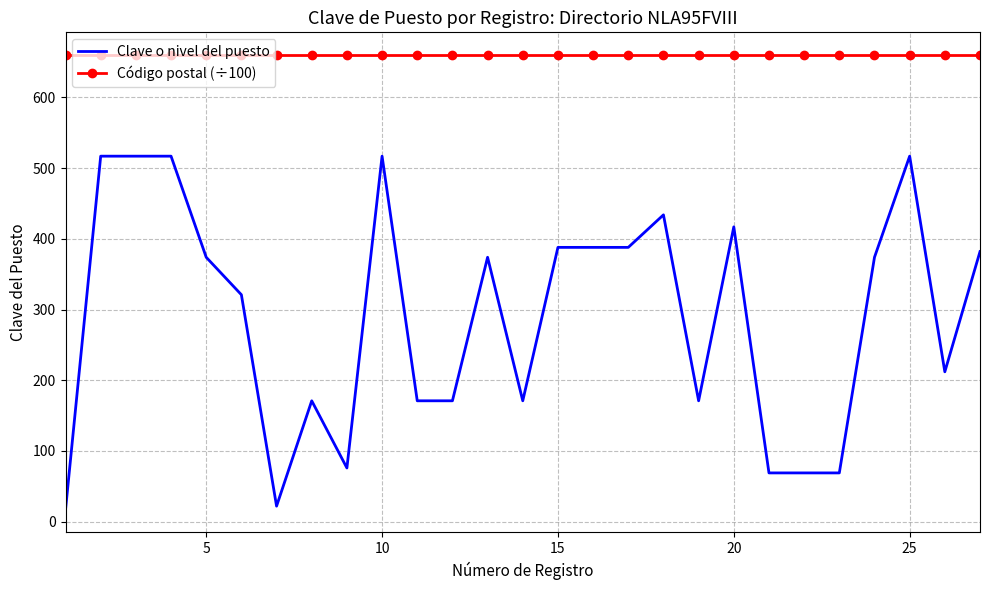

Which series has the largest total across all categories?

Código postal (÷100)